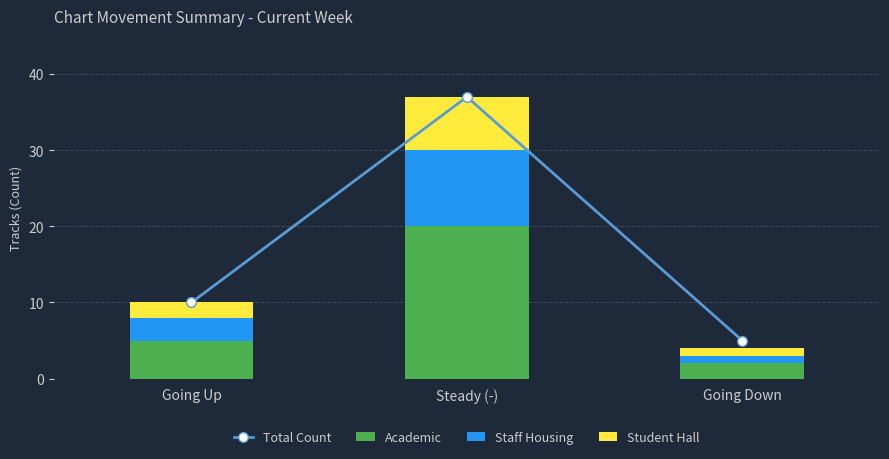

Which series has the widest spread of values?

Total Count